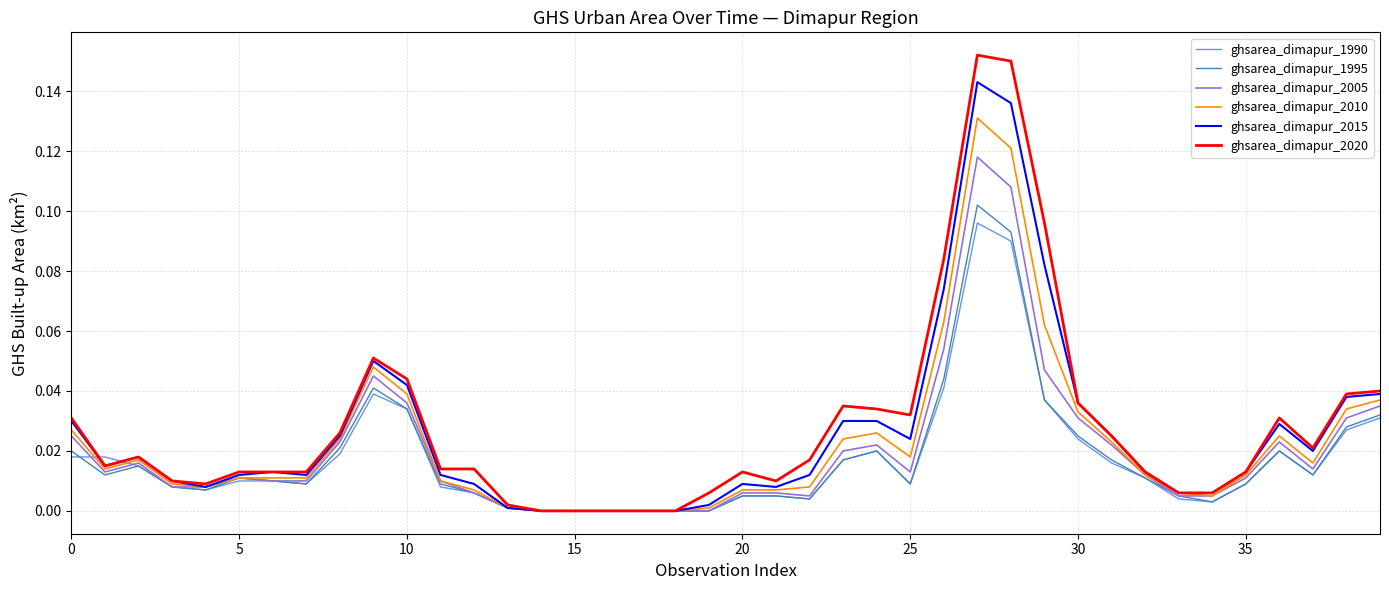

Which series has the largest range (max minus min)?

ghsarea_dimapur_2020